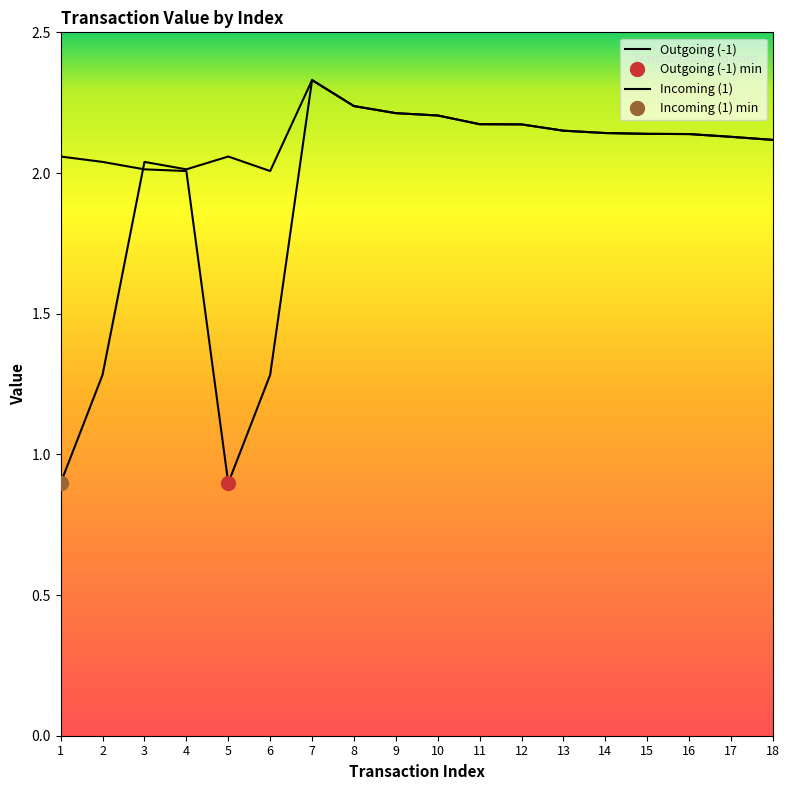

How many series are shown in this chart?

2